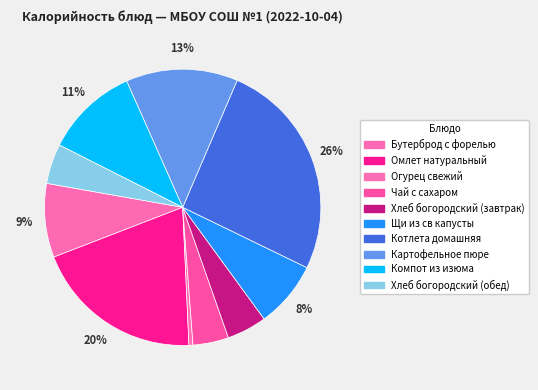

How many segments does this pie chart have?

10